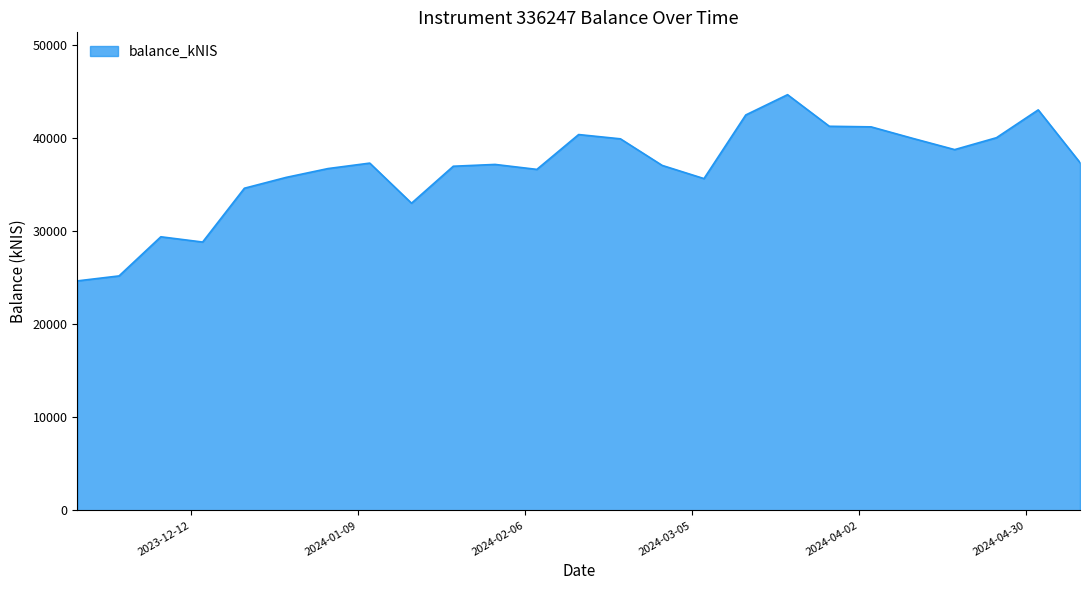

What is the difference between the maximum and minimum values?

20019.5